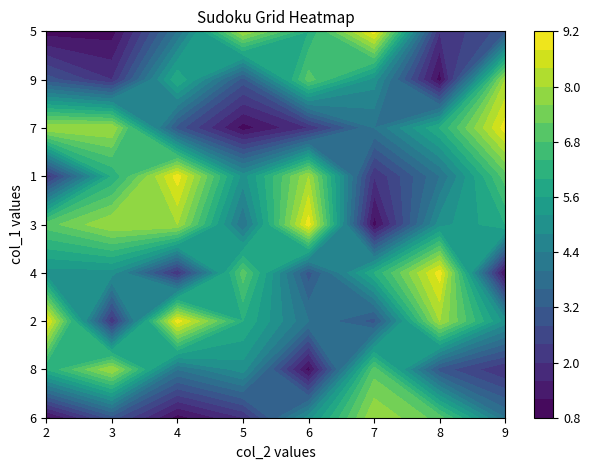

Is the value of 3 at 6 greater than the value of 9 at 5?

Yes